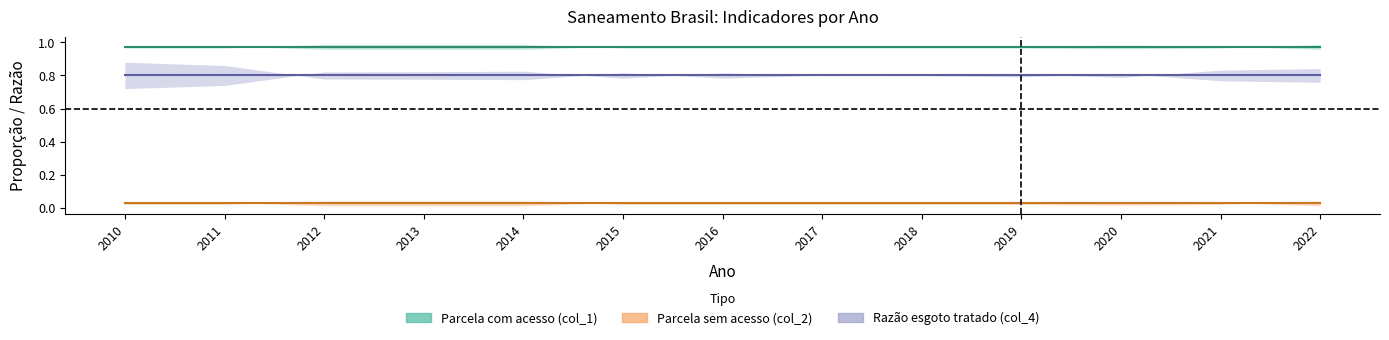

What is the value of the Razao esgoto tratado (col_4) point at the 9th from the left?

0.8